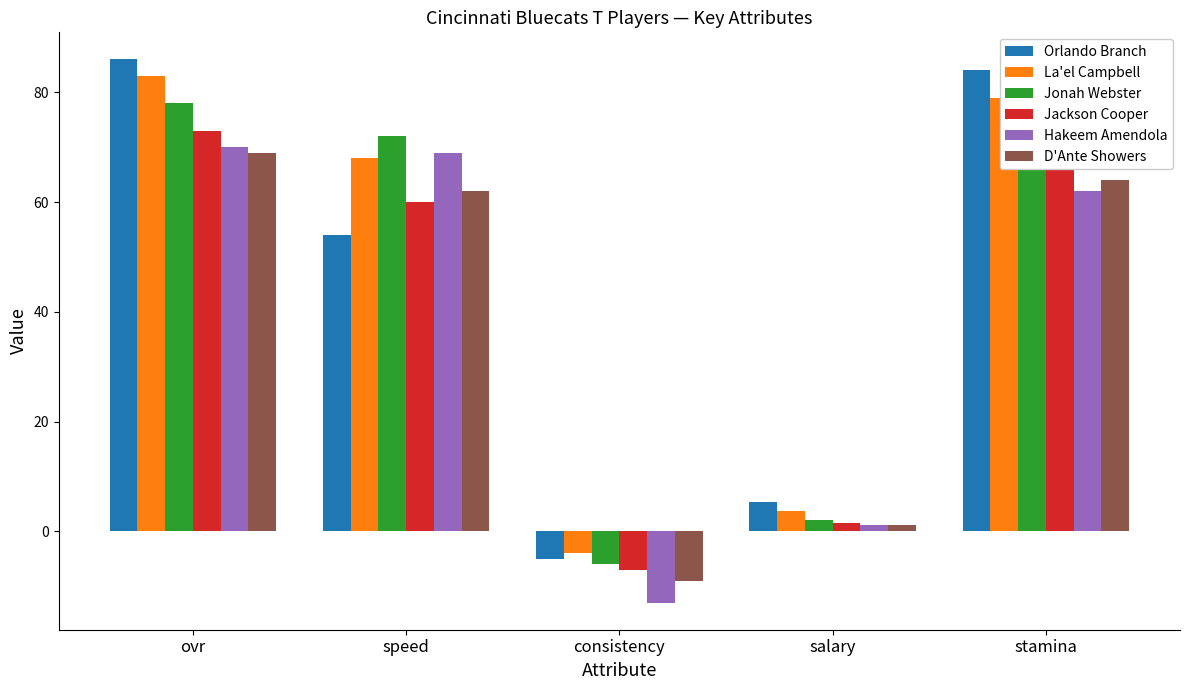

What position from the right is speed?

4